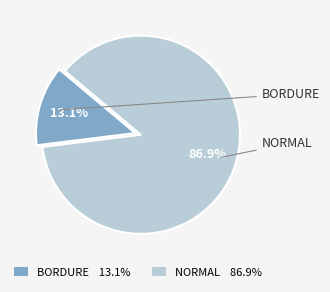

Combined, what portion of the pie is BORDURE 13.1% and NORMAL 86.9%?

100.0%